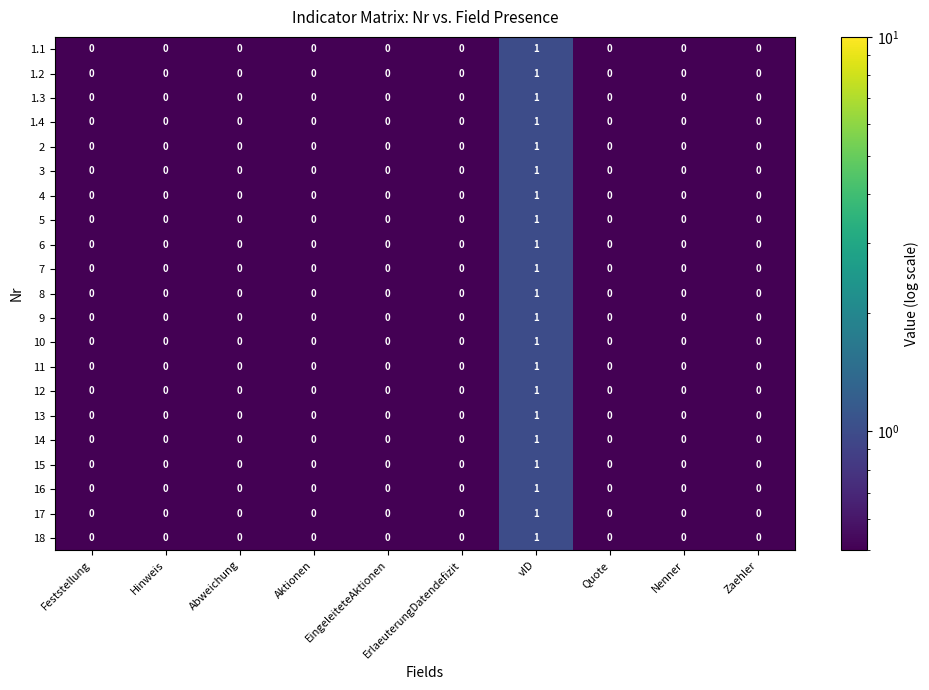

At which category is the sum across all series the highest?

vID